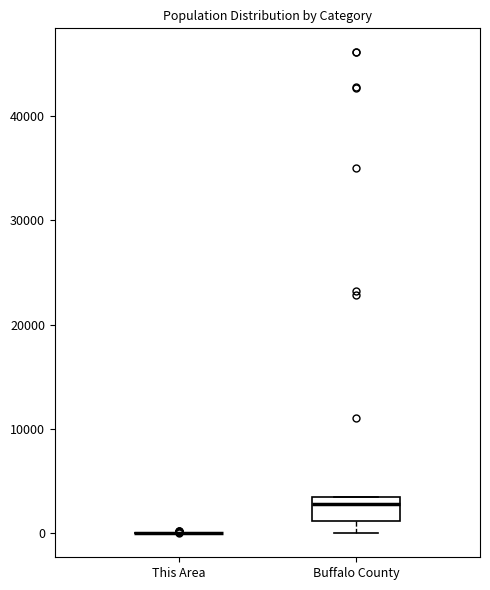

Reading left to right, read every box against the y-axis: the position of its median line, the range the box covers, and the ends of its whiskers. The values are not printed on the chart, so give them approximately, as read against the axis.

This Area: box collapsed to a line at 0, whiskers 0 to 0
Buffalo County: median 3000 (just below the box's upper edge), box 1000 to 3000, whiskers 0 to 3000